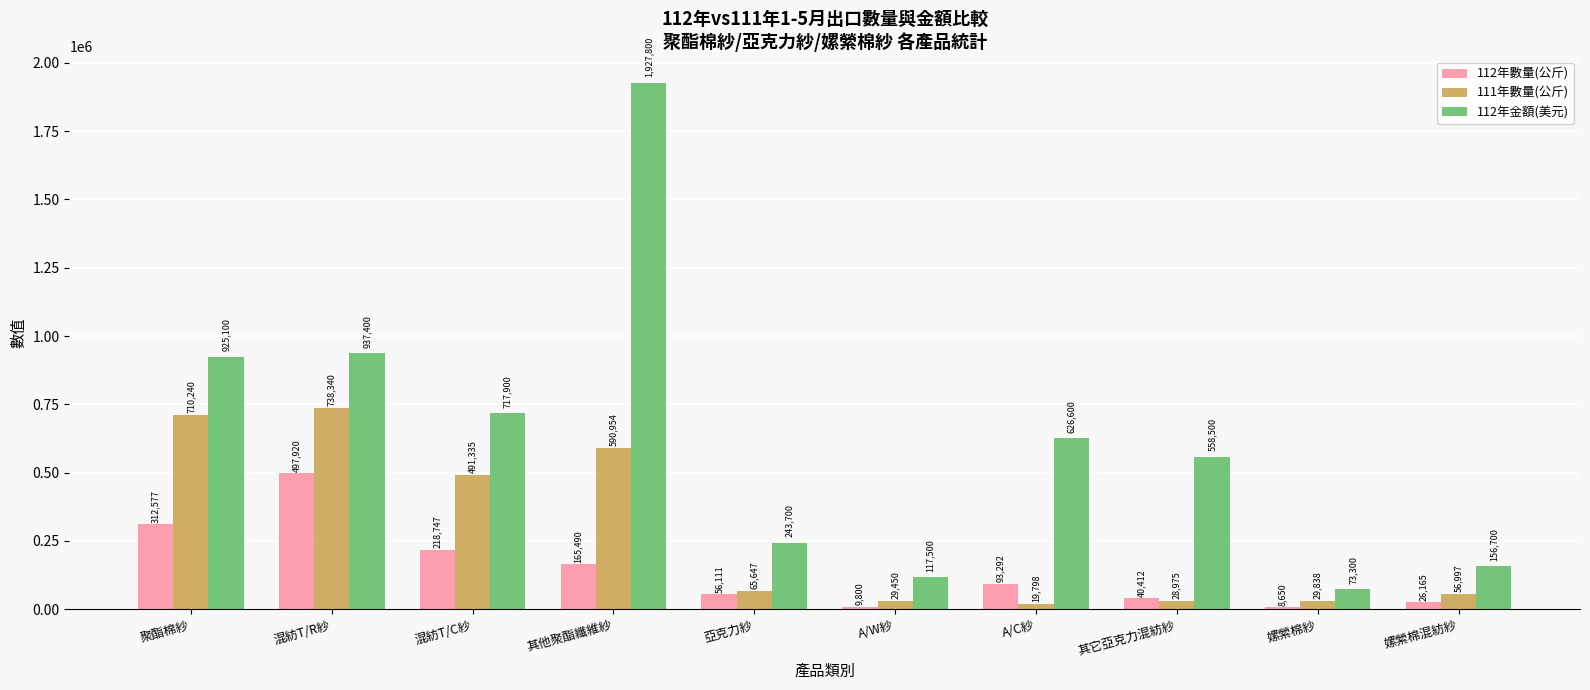

What is the difference between the highest and lowest values at A/W紗?

107700